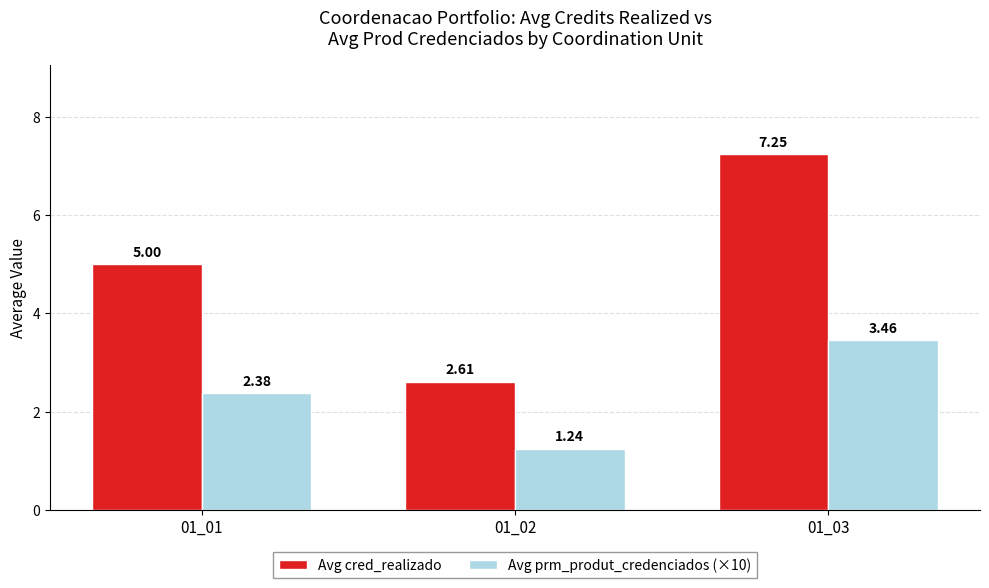

The Avg prm_produt_credenciados (×10) series shows 4.8 at 01_03. True or false?

False